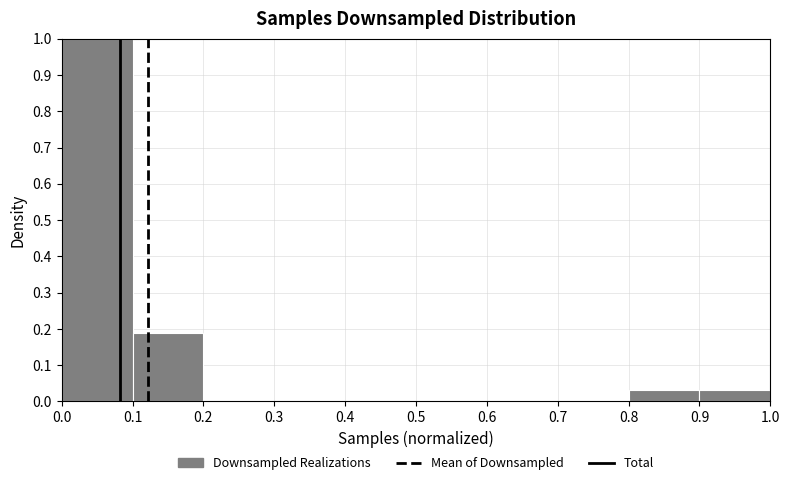

How tall is the bar that spans 0.8 to 0.9 on the x-axis? The values are not printed on the chart, so give them approximately, as read against the axis.

0.03